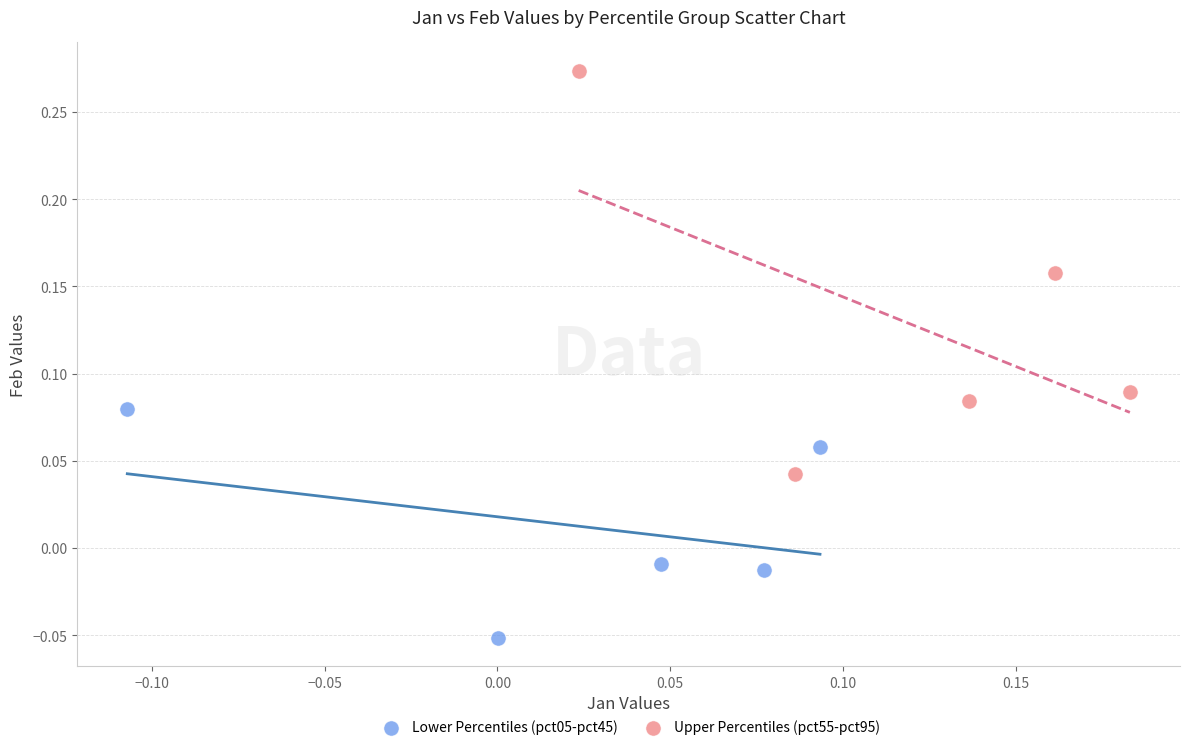

Which series contains the highest Y value?

Upper Percentiles (pct55-pct95)